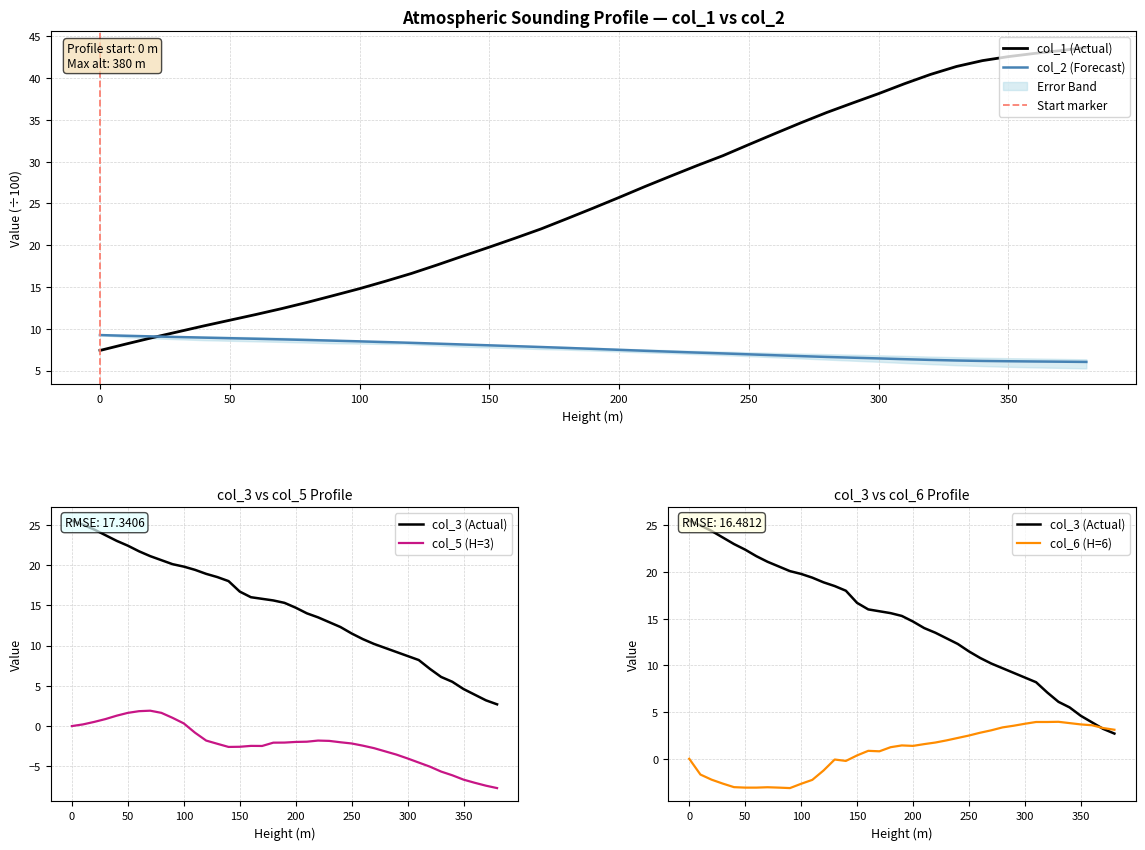

What is the sum of the col_1 values at 180 and 20?

32.1